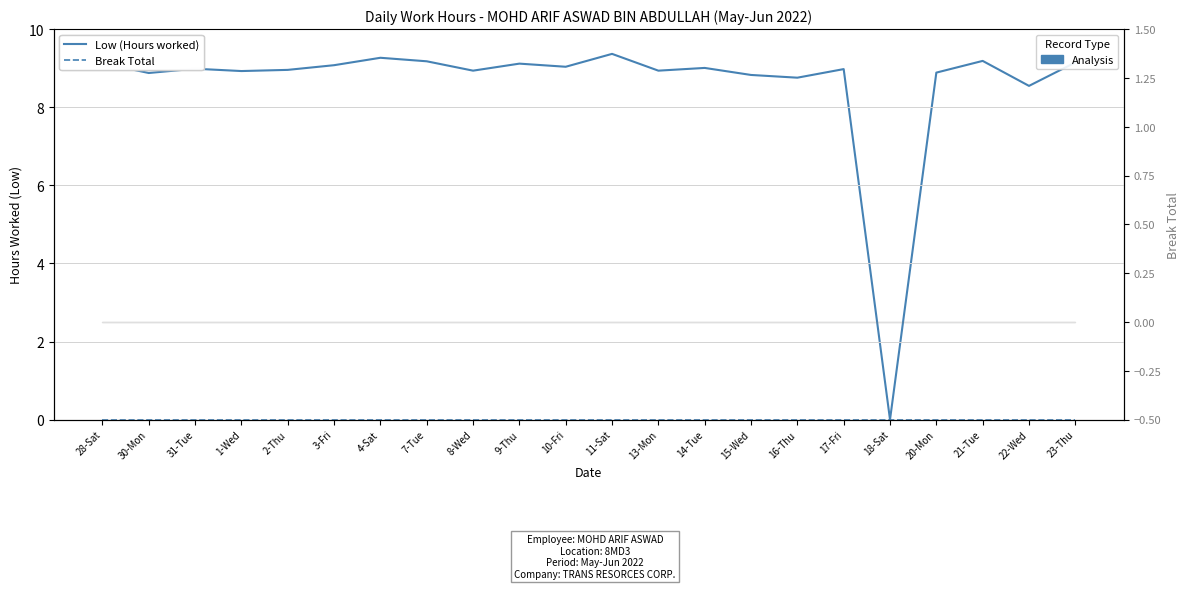

What is the sum of the Low (Hours worked) values at 11-Sat and 13-Mon?

18.3